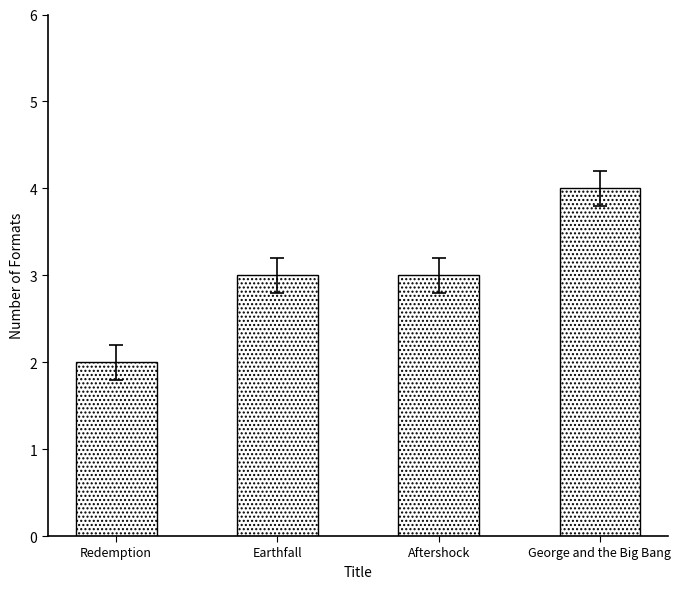

The value at Earthfall is 1. True or false?

False